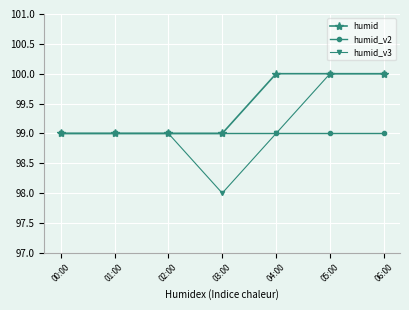

What is the total value across all series at 03:00?

296